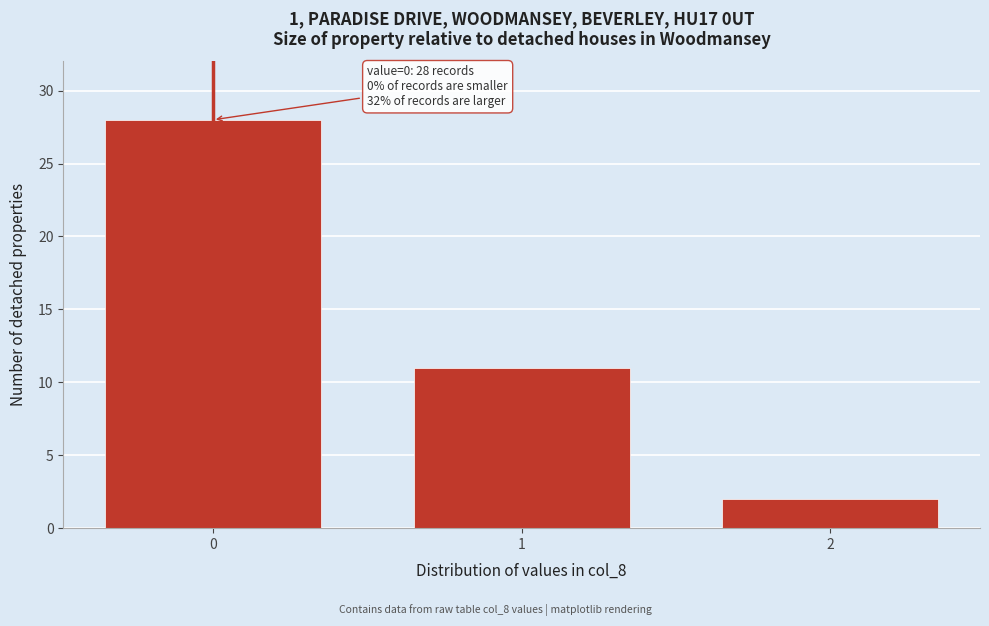

Reading left to right, transcribe all the data shown in this chart.

28	11	2